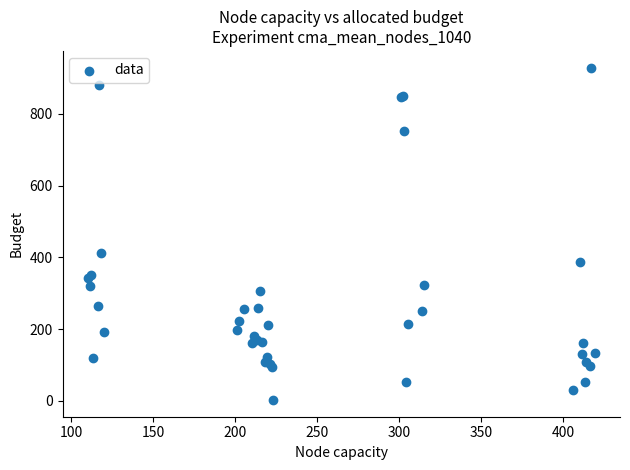

What Y value in the scatter plot is closest to 465?

411